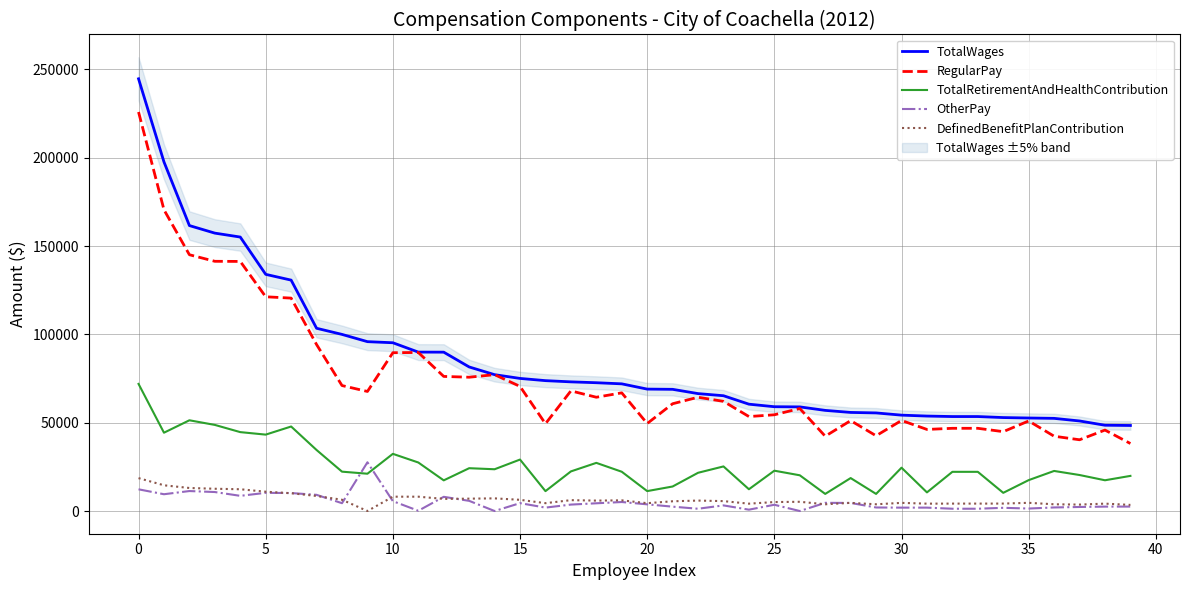

What is the average value of the TotalRetirementAndHealthContribution series?

25522